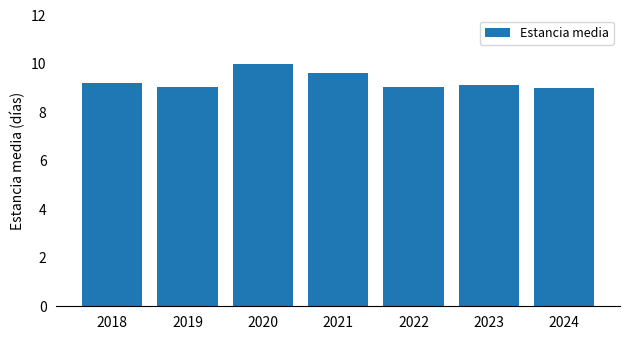

The value at 2021 is 9.6. True or false?

True